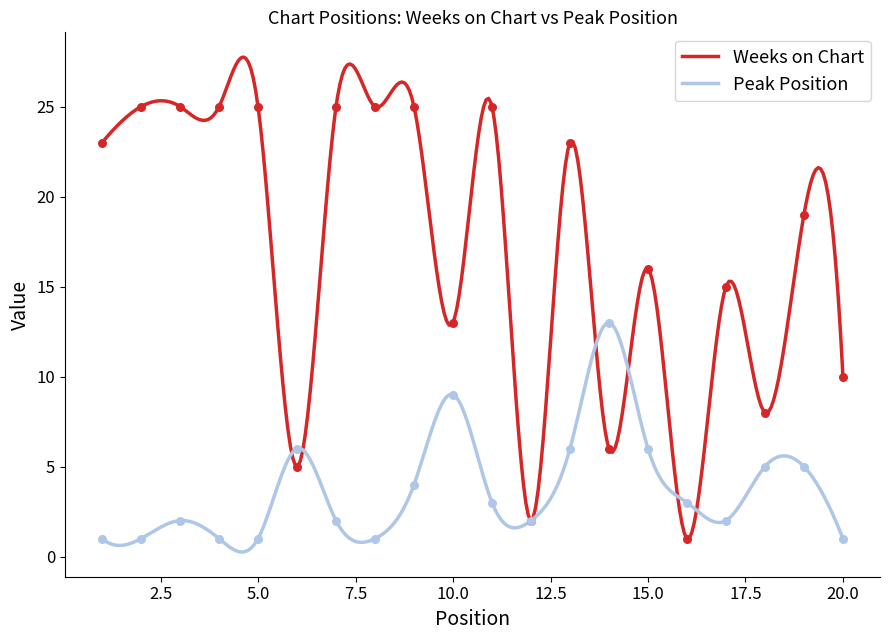

At how many categories does at least one series exceed 6?

17